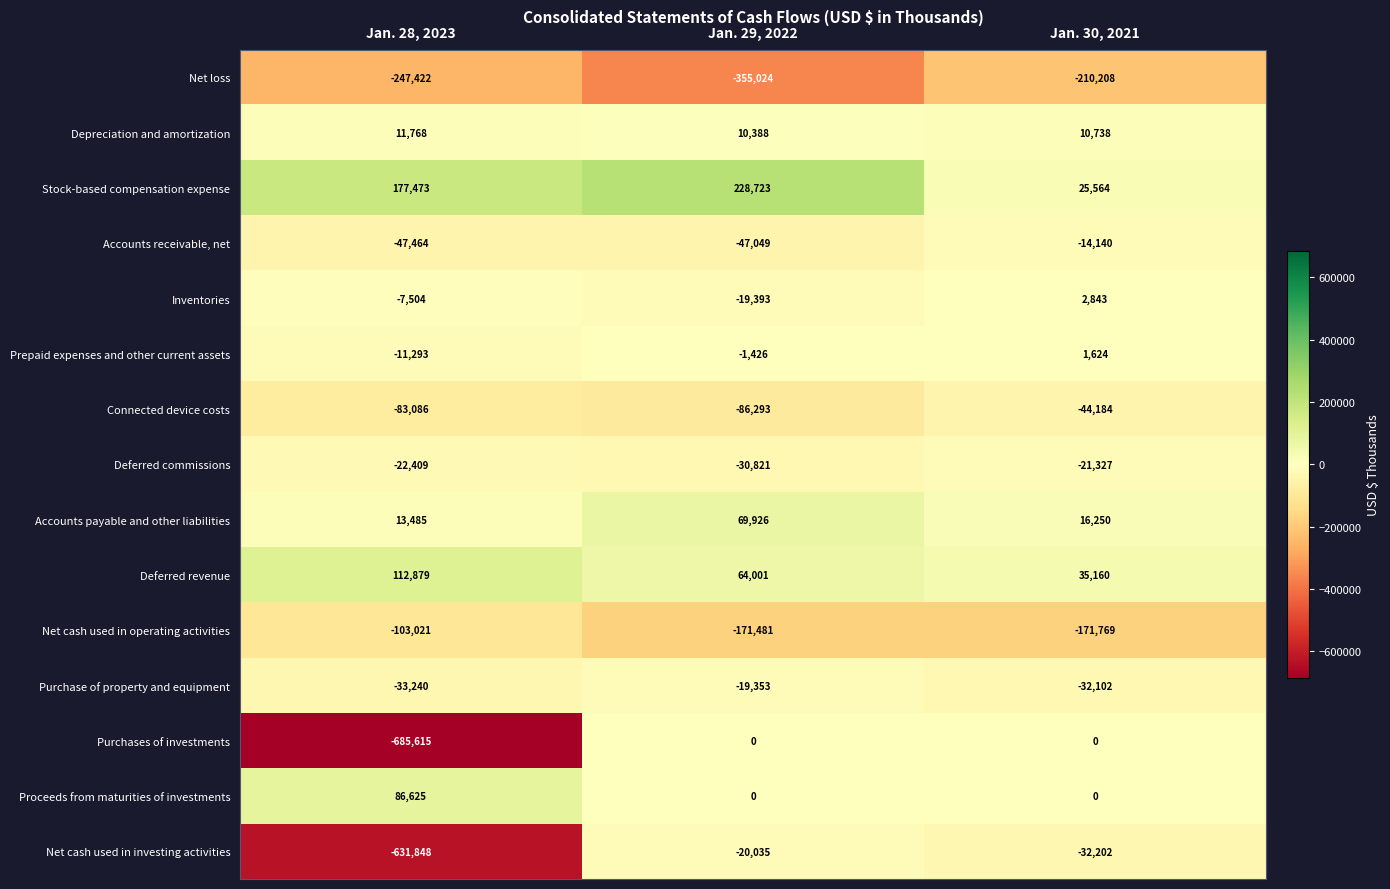

Between Jan. 28, 2023 and Jan. 30, 2021, which series saw the biggest shift?

Purchases of investments